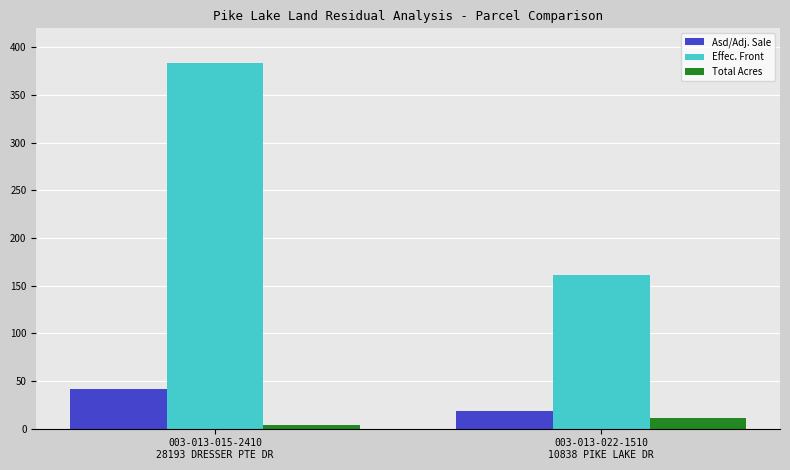

At how many categories does at least one series exceed 273?

1